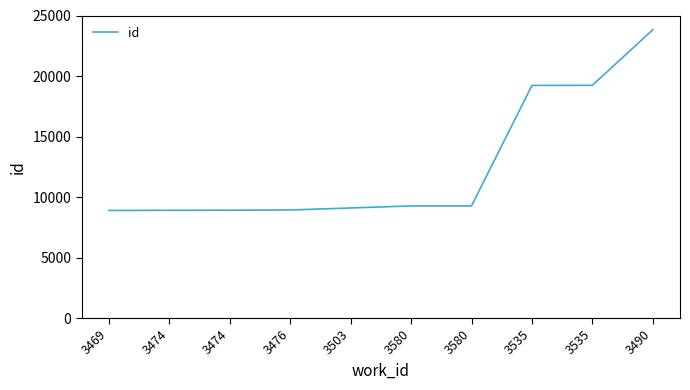

What is the greatest value displayed?

23826